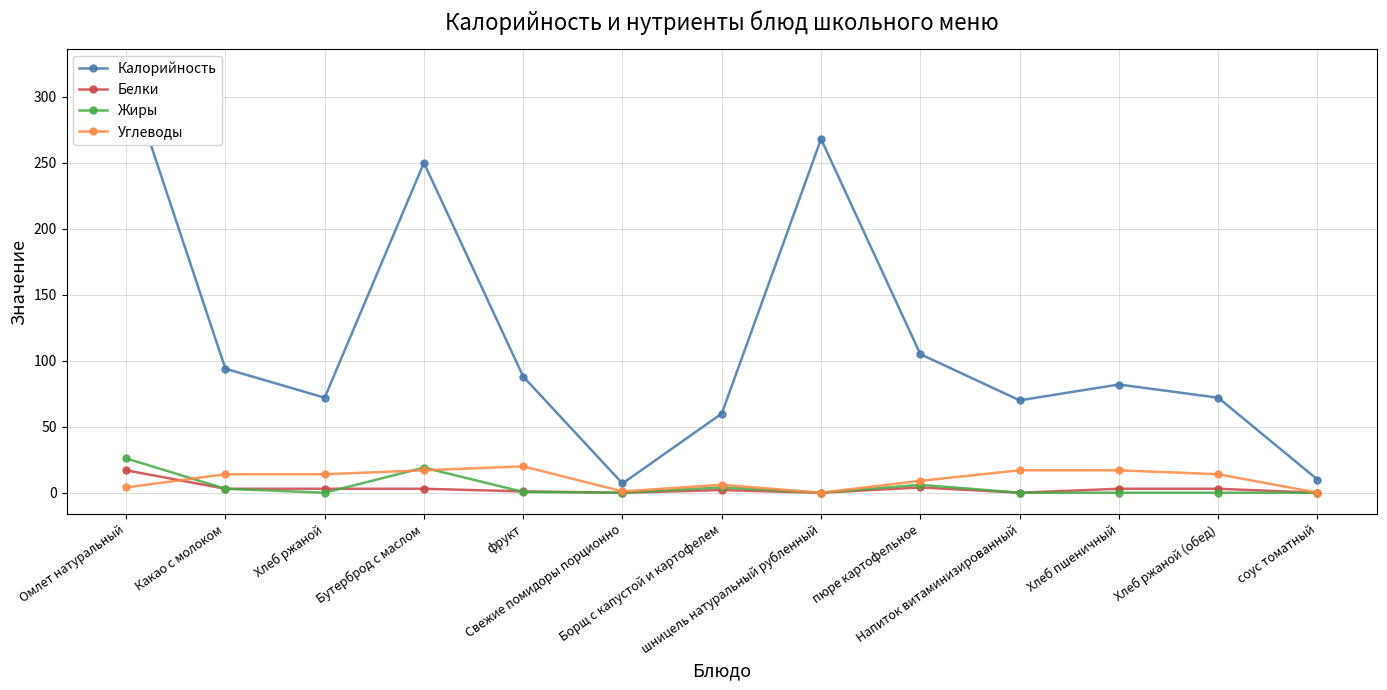

Reading left to right, transcribe all the data shown in this chart.

Калорийность: Омлет натуральный=320.0	Какао с молоком=94.0	Хлеб ржаной=72.0	Бутерброд с маслом=250.0	фрукт=88.0	Свежие помидоры порционно=7.0	Борщ с капустой и картофелем=60.0	шницель натуральный рубленный=268.0	пюре картофельное=105.0	Напиток витаминизированный=70.0	Хлеб пшеничный=82.0	Хлеб ржаной (обед)=72.0	соус томатный=10.0
Белки: Омлет натуральный=17.0	Какао с молоком=3.0	Хлеб ржаной=3.0	Бутерброд с маслом=3.0	фрукт=1.0	Свежие помидоры порционно=0.0	Борщ с капустой и картофелем=2.0	шницель натуральный рубленный=0.0	пюре картофельное=4.0	Напиток витаминизированный=0.0	Хлеб пшеничный=3.0	Хлеб ржаной (обед)=3.0	соус томатный=0.0
Жиры: Омлет натуральный=26.0	Какао с молоком=3.0	Хлеб ржаной=0.0	Бутерброд с маслом=19.0	фрукт=0.6	Свежие помидоры порционно=0.0	Борщ с капустой и картофелем=4.0	шницель натуральный рубленный=0.0	пюре картофельное=6.0	Напиток витаминизированный=0.0	Хлеб пшеничный=0.0	Хлеб ржаной (обед)=0.0	соус томатный=0.0
Углеводы: Омлет натуральный=4.0	Какао с молоком=14.0	Хлеб ржаной=14.0	Бутерброд с маслом=17.0	фрукт=20.0	Свежие помидоры порционно=1.0	Борщ с капустой и картофелем=6.0	шницель натуральный рубленный=0.0	пюре картофельное=9.0	Напиток витаминизированный=17.0	Хлеб пшеничный=17.0	Хлеб ржаной (обед)=14.0	соус томатный=0.0